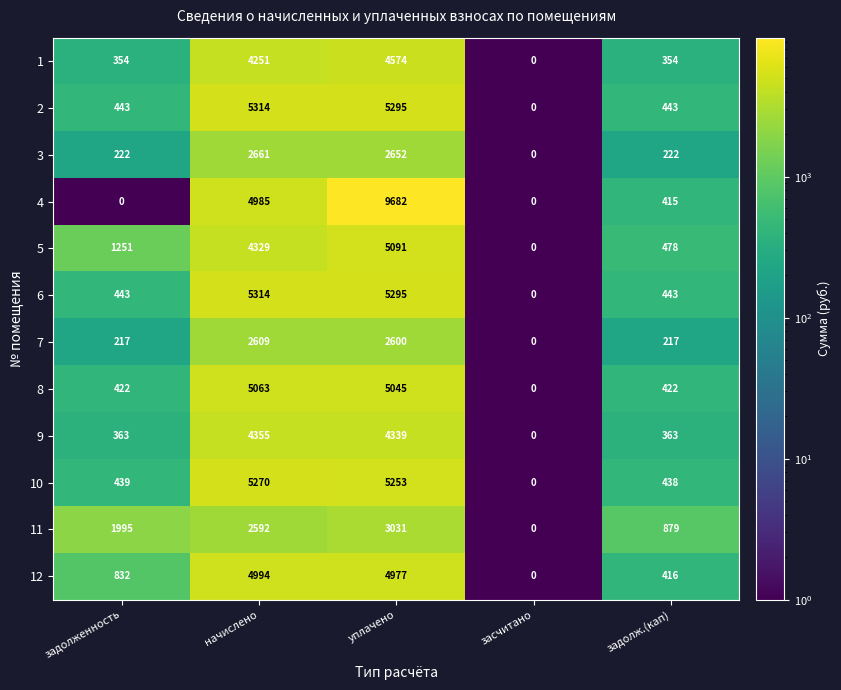

What is the spread (max minus min) of values at начислено?

2722